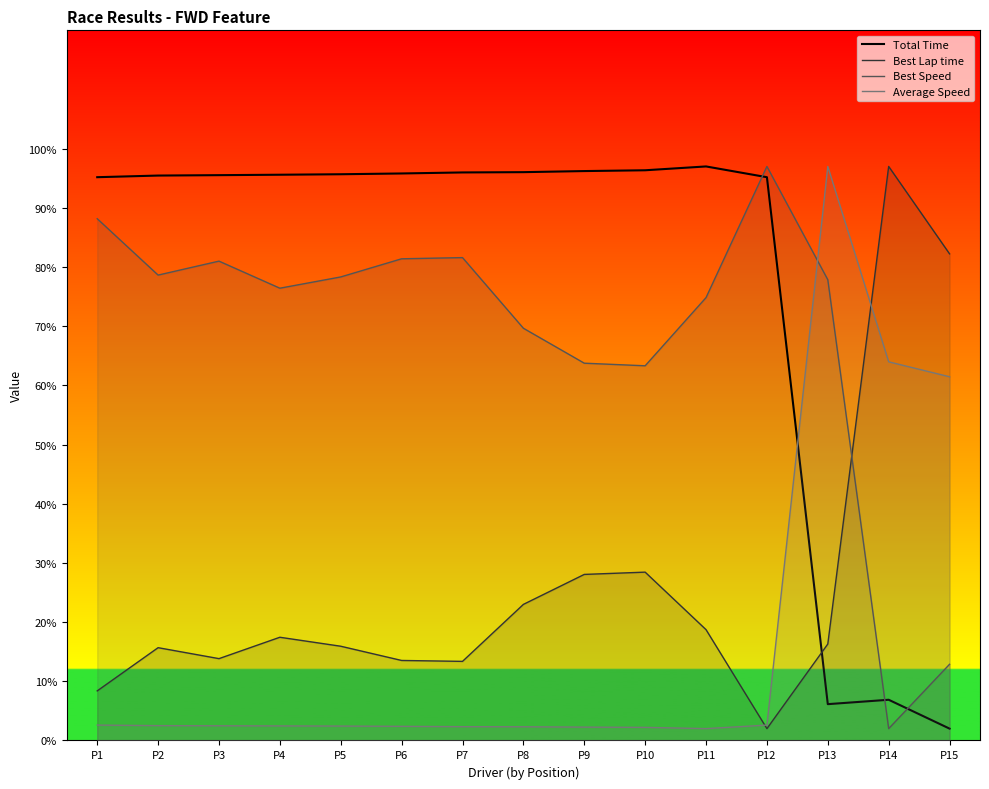

Where does the Total Time series first go above 95?

P1